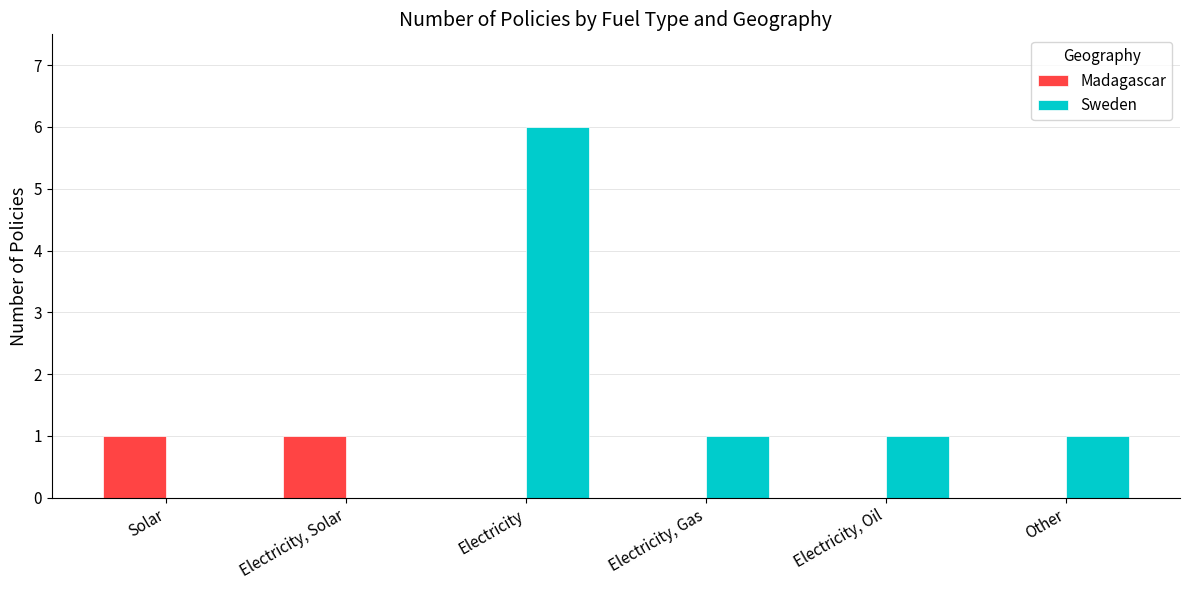

What is the maximum value shown in the chart?

6